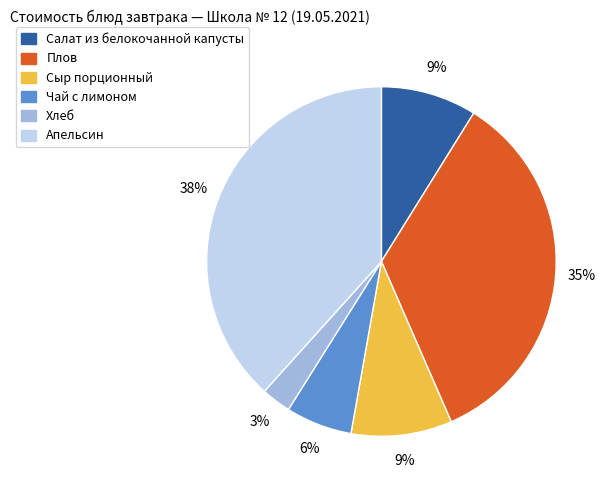

Which category has the biggest portion of the pie?

Апельсин